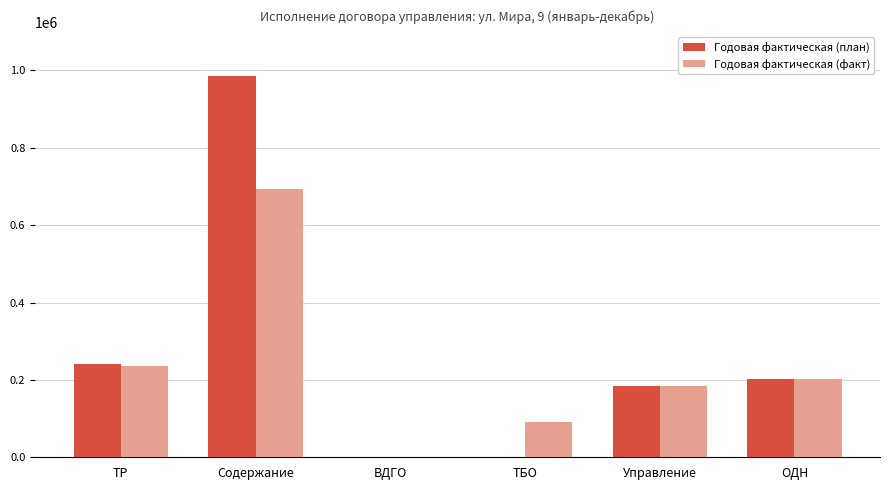

What is the sum of the Годовая фактическая (план) values at ТР and Содержание?

1228932.0